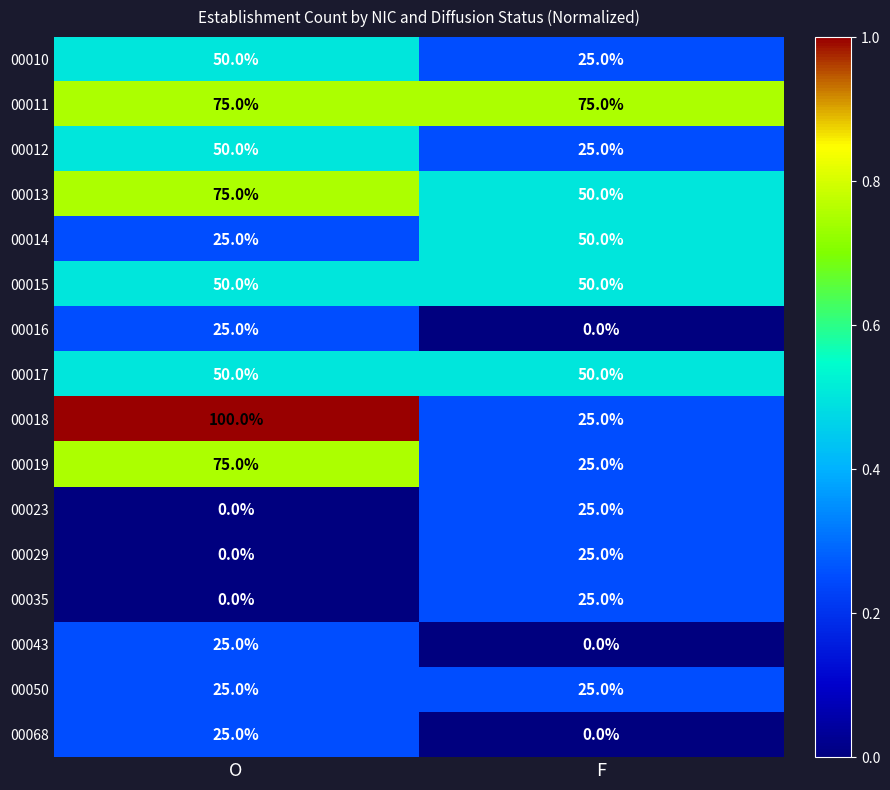

The 00012 series shows 50 at O. True or false?

True